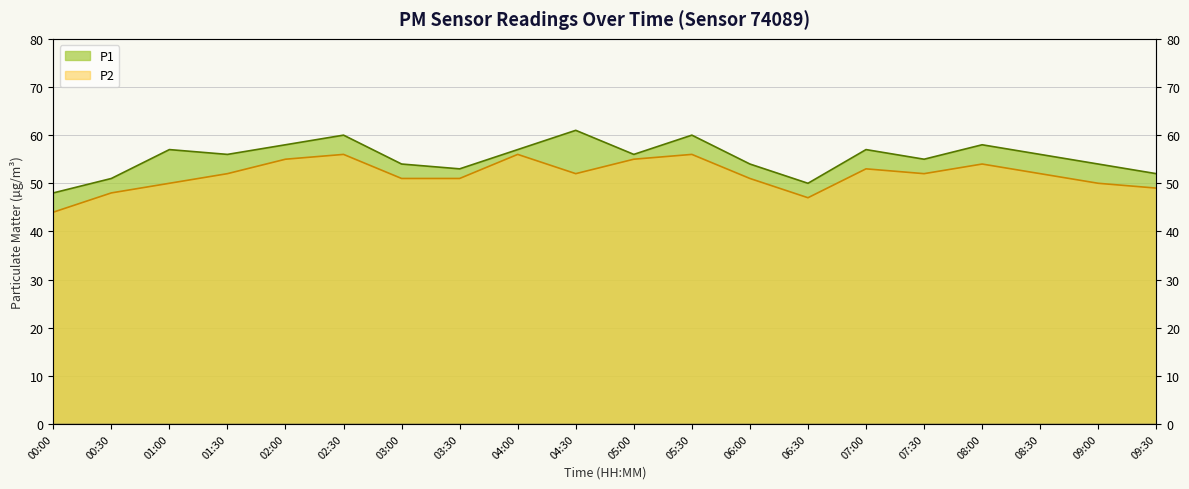

At which category does P1 reach its first local valley?

01:30